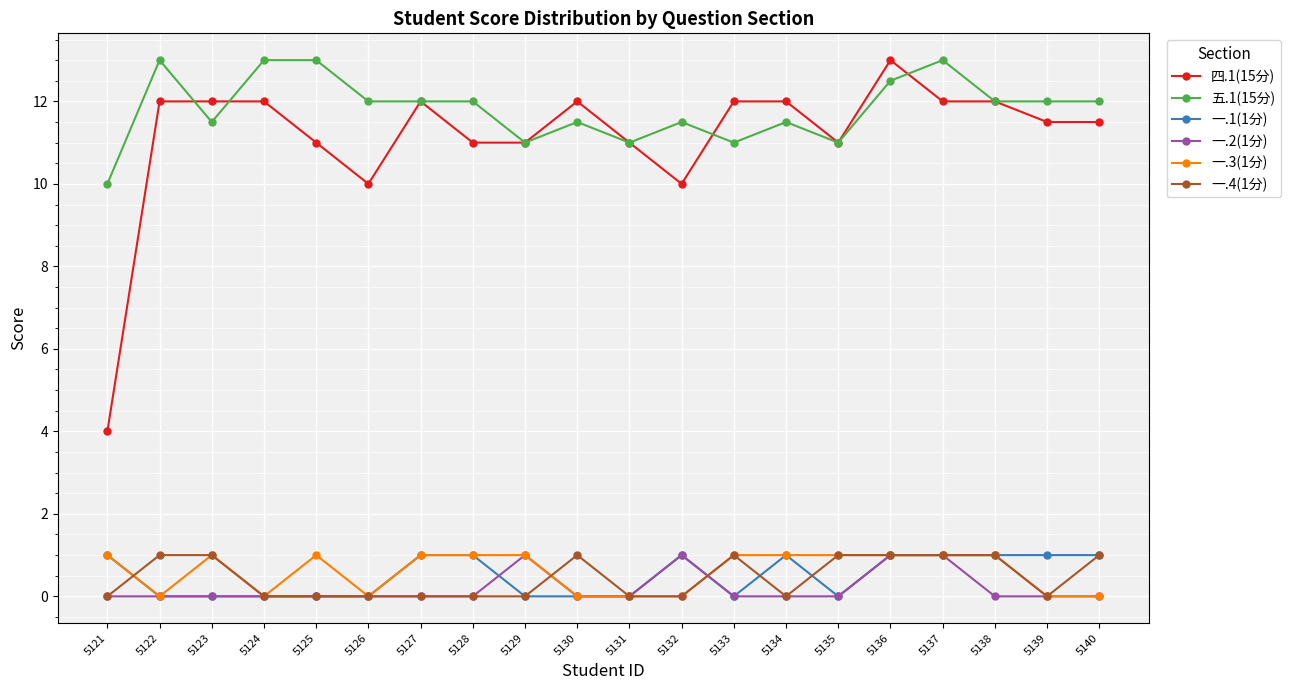

True or false: 一.4(1分) and 四.1(15分) intersect in this chart.

False